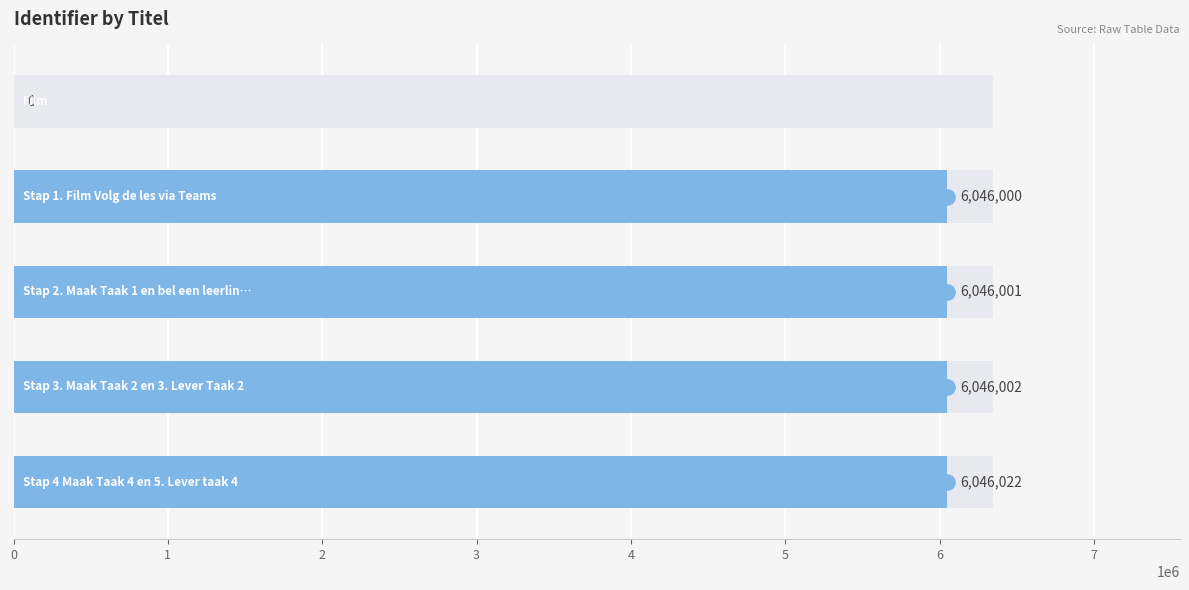

The value at 0 is -3725478. True or false?

False